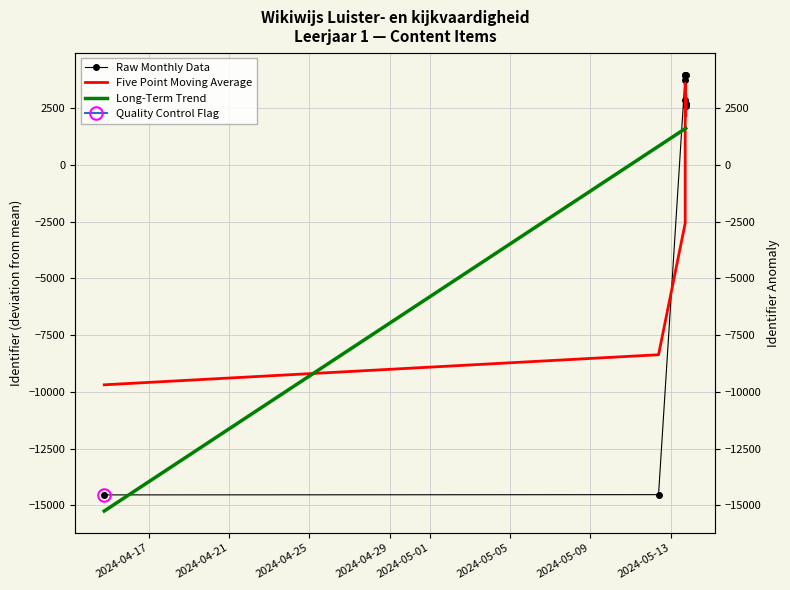

Is the value of Raw Monthly Data at 9 greater than the value of Long-Term Trend at 2024-05-13?

Yes